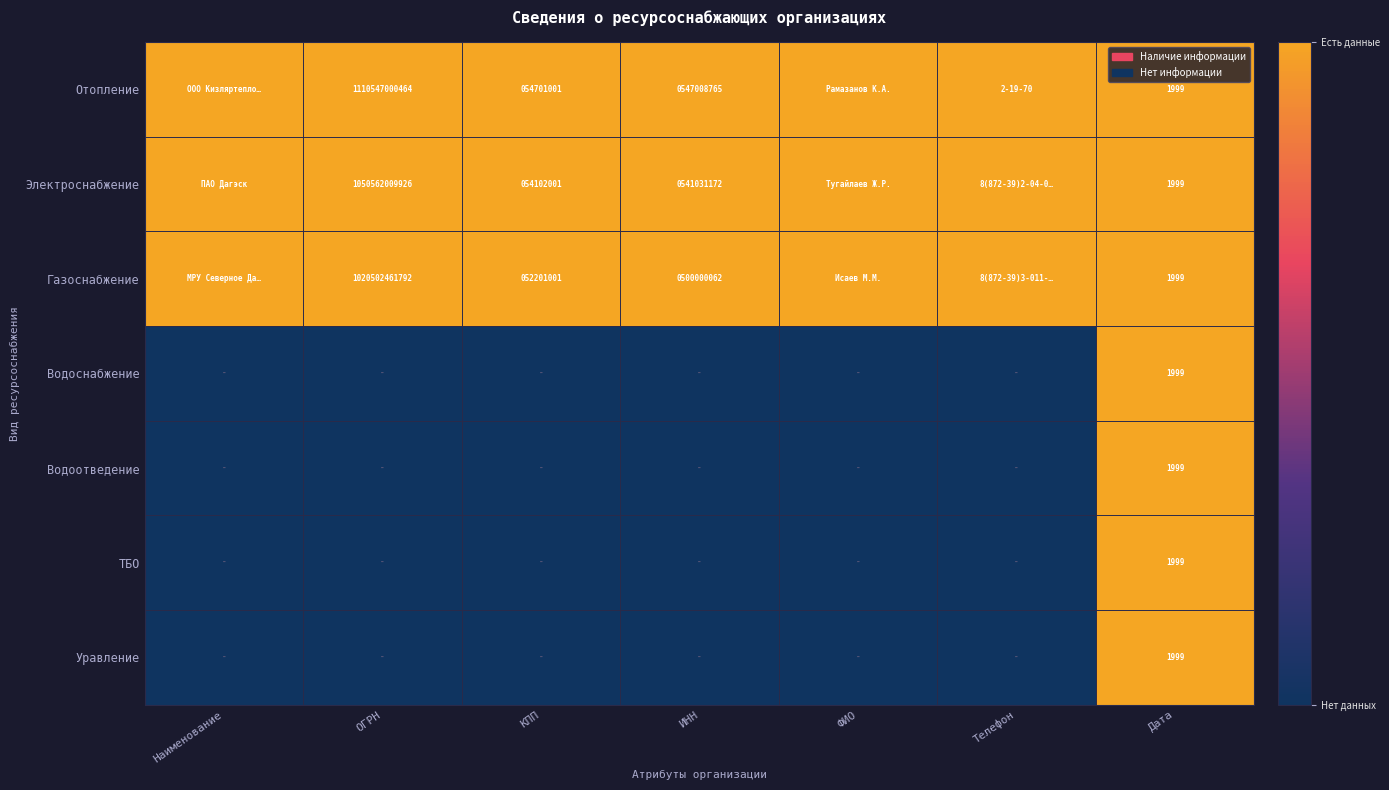

The value of Газоснабжение at Дата is 1999. True or false?

True